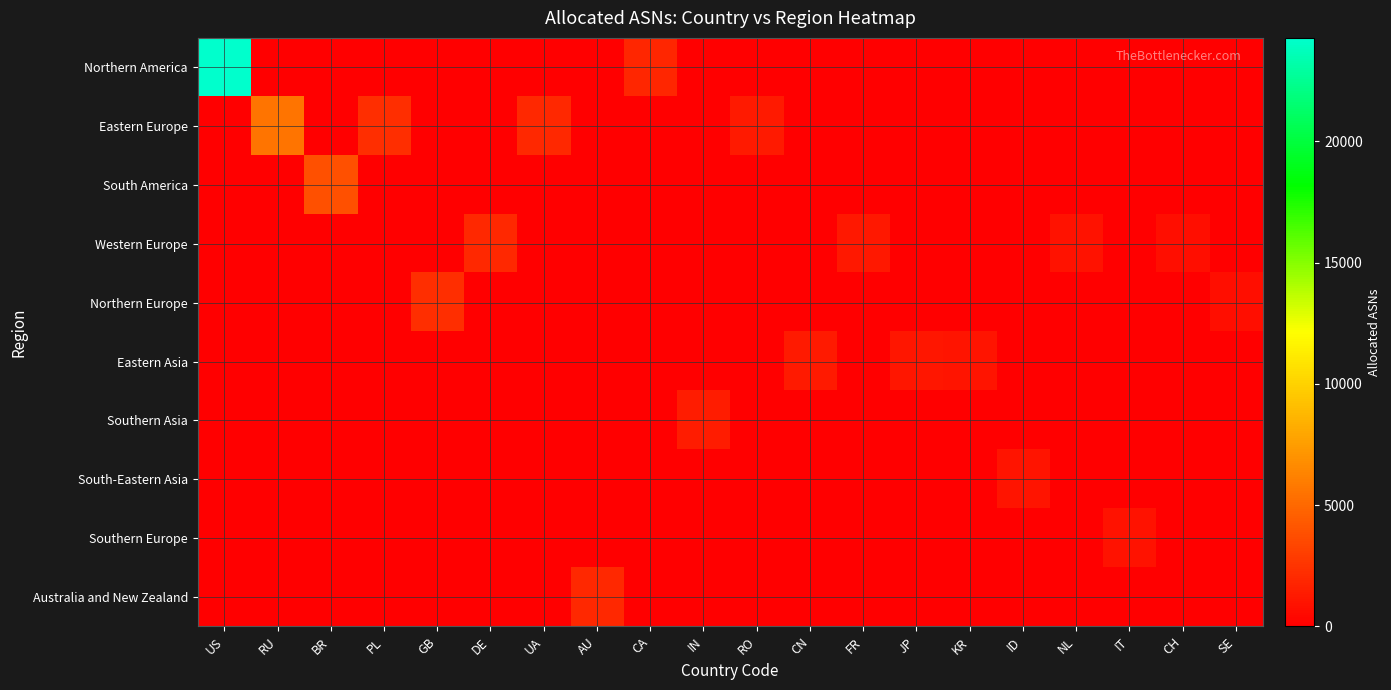

At how many categories does at least one series exceed 17403?

1